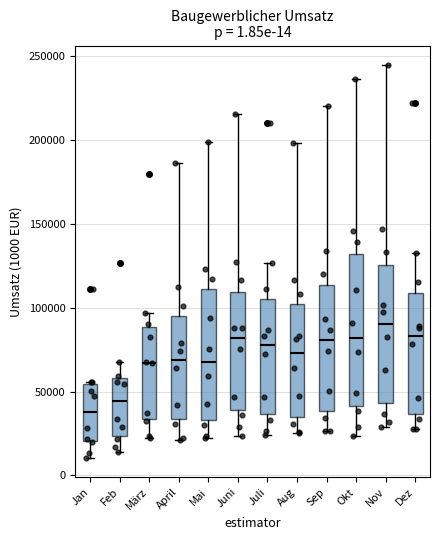

Reading left to right, read every box against the y-axis: the position of its median line, the range the box covers, and the ends of its whiskers. The values are not printed on the chart, so give them approximately, as read against the axis.

Jan: median 40000, box 20000 to 55000, whiskers 10000 to 55000
Feb: median 45000, box 25000 to 60000, whiskers 15000 to 70000
März: median 65000, box 35000 to 90000, whiskers 20000 to 95000
April: median 70000, box 35000 to 95000, whiskers 20000 to 185000
Mai: median 65000, box 35000 to 110000, whiskers 20000 to 200000
Juni: median 80000, box 40000 to 110000, whiskers 25000 to 215000
Juli: median 80000, box 35000 to 105000, whiskers 25000 to 125000
Aug: median 75000, box 35000 to 100000, whiskers 25000 to 200000
Sep: median 80000, box 40000 to 115000, whiskers 25000 to 220000
Okt: median 80000, box 40000 to 130000, whiskers 25000 to 235000
Nov: median 90000, box 45000 to 125000, whiskers 30000 to 245000
Dez: median 85000, box 35000 to 110000, whiskers 30000 to 135000